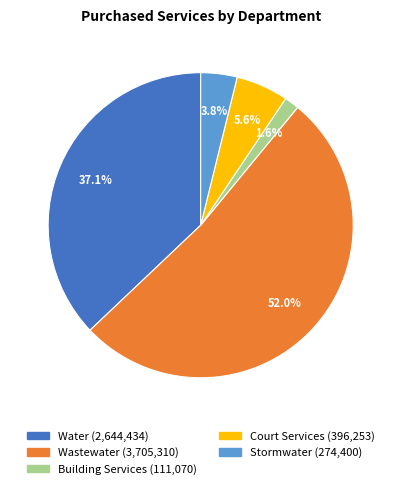

Which has a higher value, Water or Stormwater?

Water